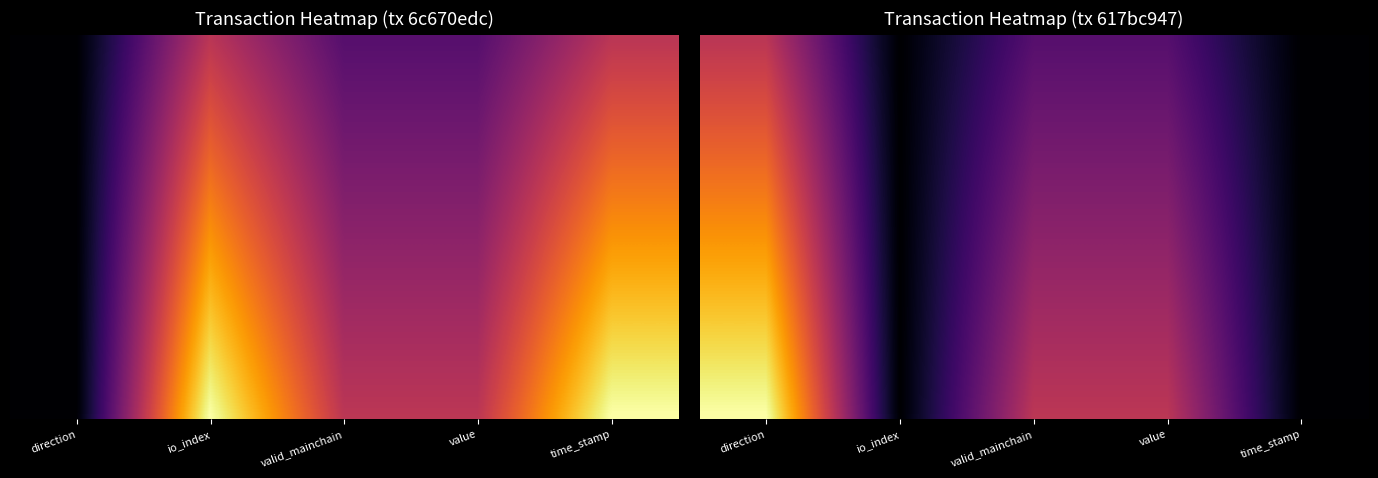

What is the greatest value displayed?

1.0